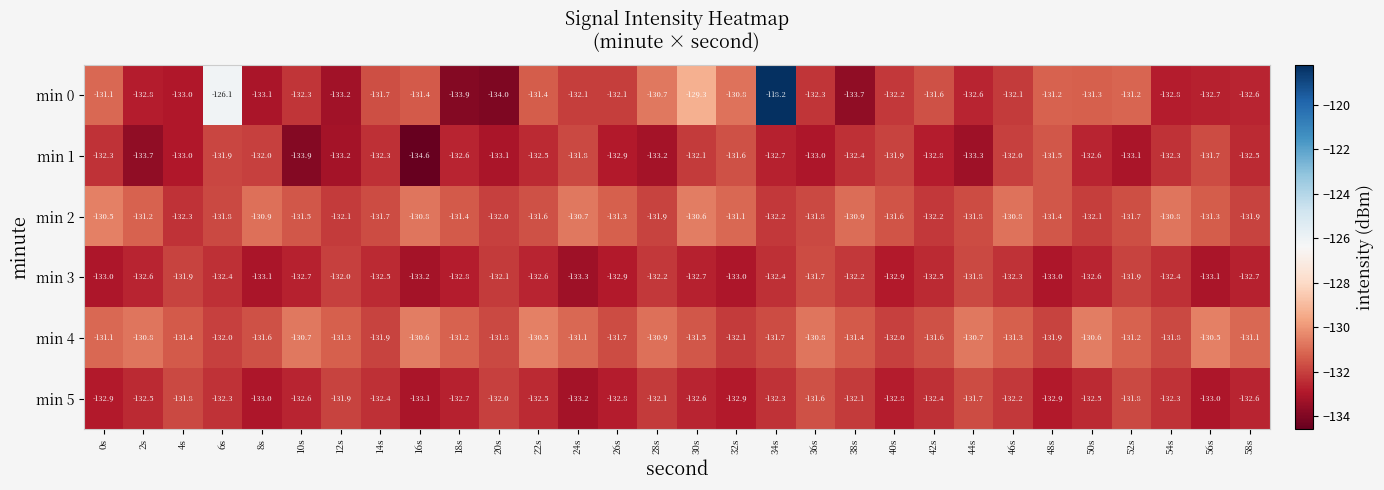

At which label is min 5 closest to -132?

20s